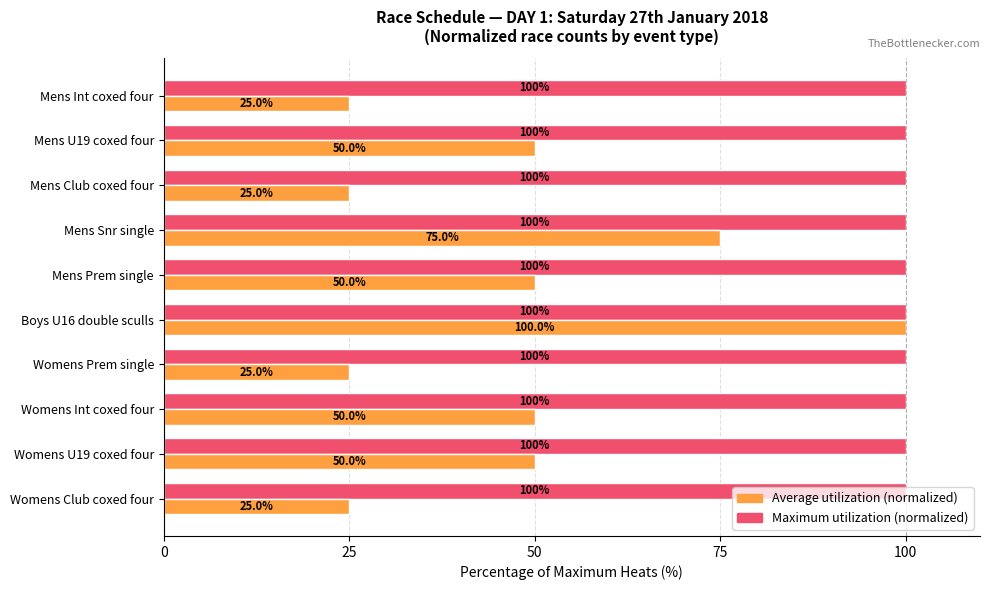

Rank the series by their average value, from highest to lowest.

Maximum utilization (normalized), Average utilization (normalized)